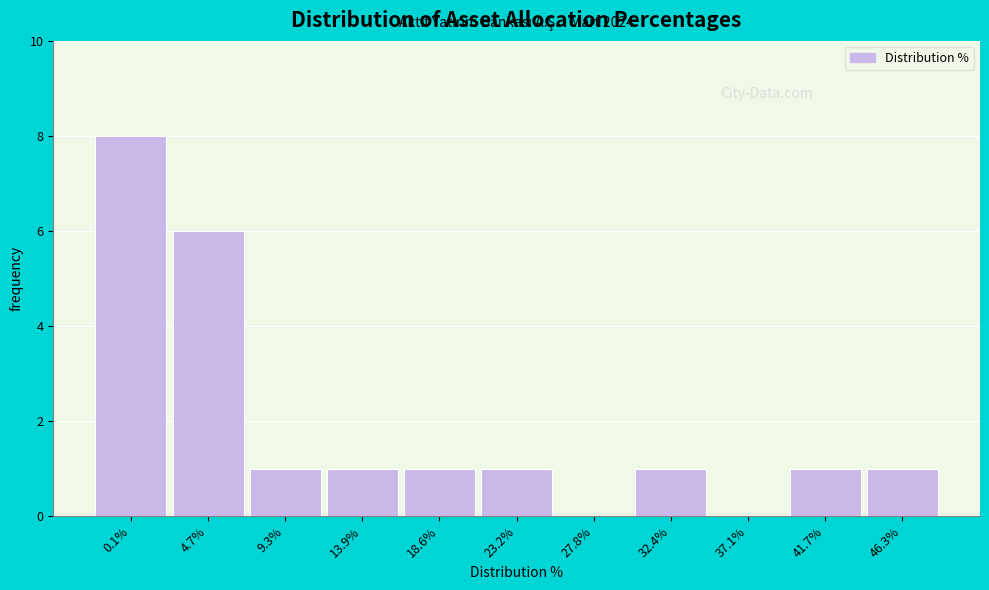

Reading left to right, what are all the values shown in this chart?

0.1%=8	4.7%=6	9.3%=1	13.9%=1	18.6%=1	23.2%=1	27.8%=0	32.4%=1	37.1%=0	41.7%=1	46.3%=1